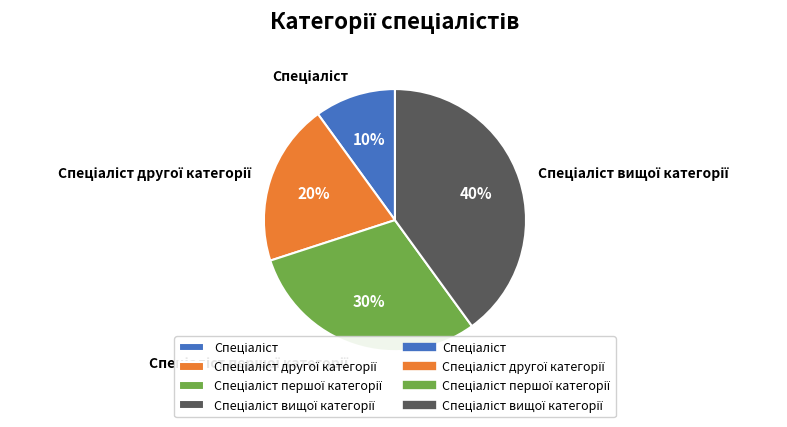

To the nearest percent, what is the difference between the largest and smallest slice percentages?

30%